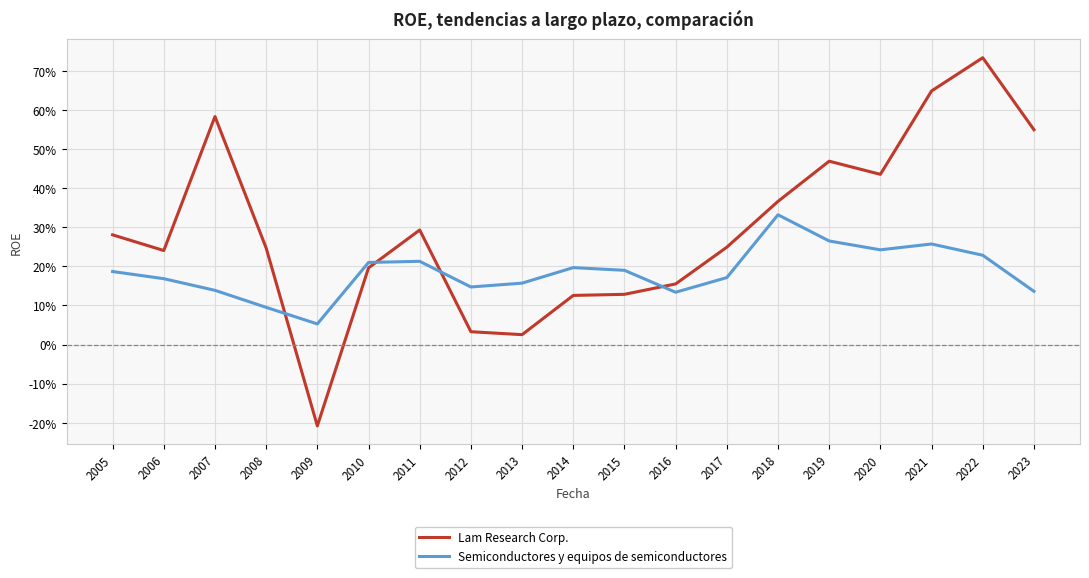

At which category does the chart reach its minimum across all series?

2009